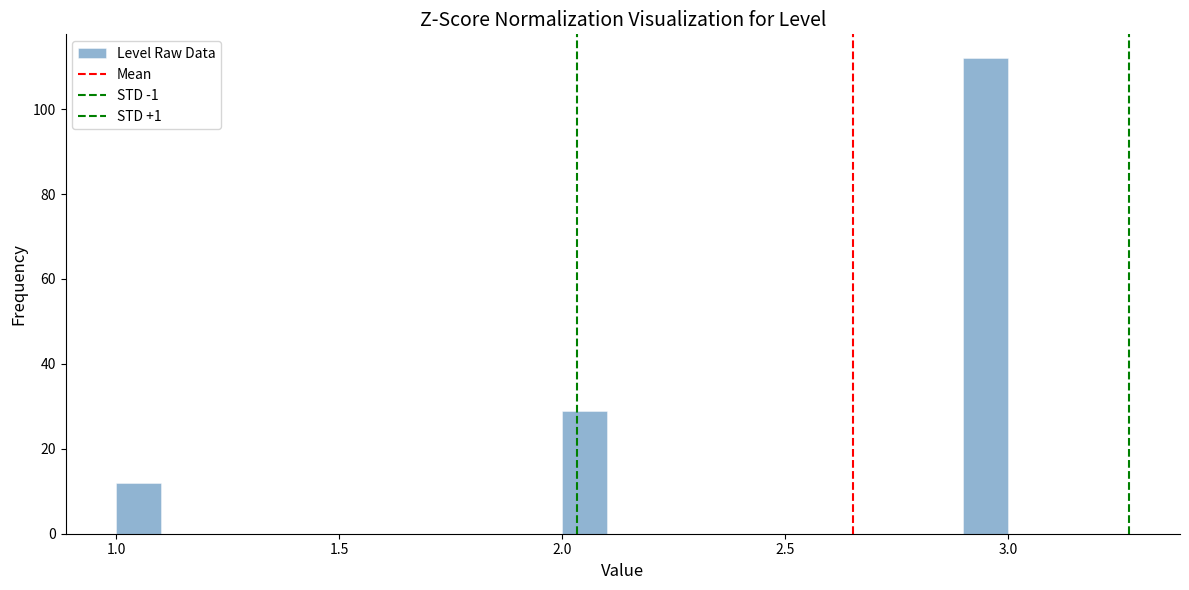

Read against the x-axis, roughly where is the centre of the tallest bar?

2.95